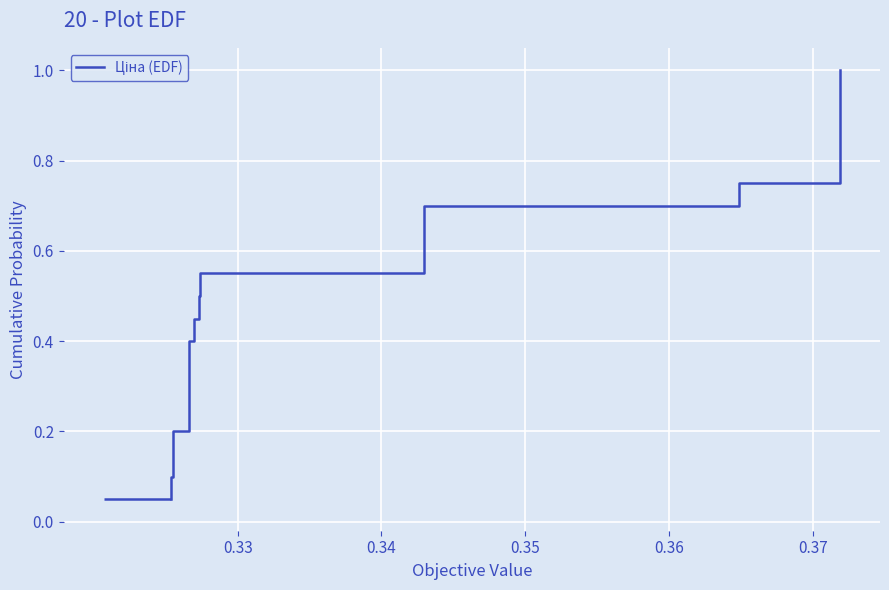

What is the smallest value displayed?

0.1